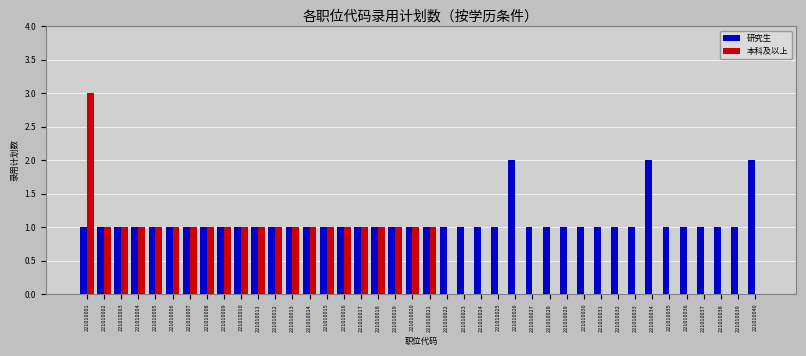

Which series changed the most between 221010001 and 221010030?

本科及以上